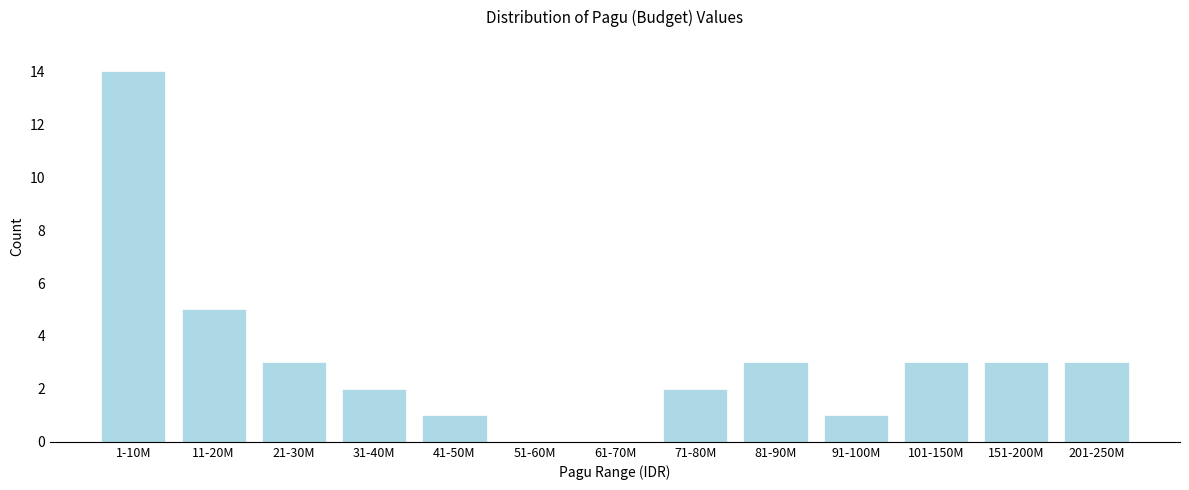

Reading left to right, transcribe all the data shown in this chart.

1-10M=14	11-20M=5	21-30M=3	31-40M=2	41-50M=1	51-60M=0	61-70M=0	71-80M=2	81-90M=3	91-100M=1	101-150M=3	151-200M=3	201-250M=3